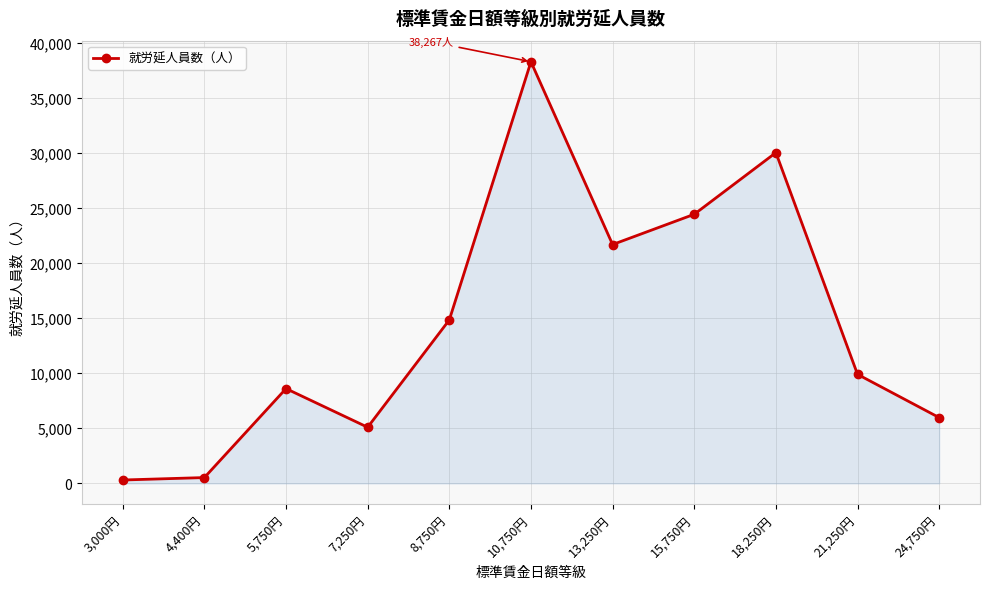

True or false: the data shows 53253 at 18,250円.

False